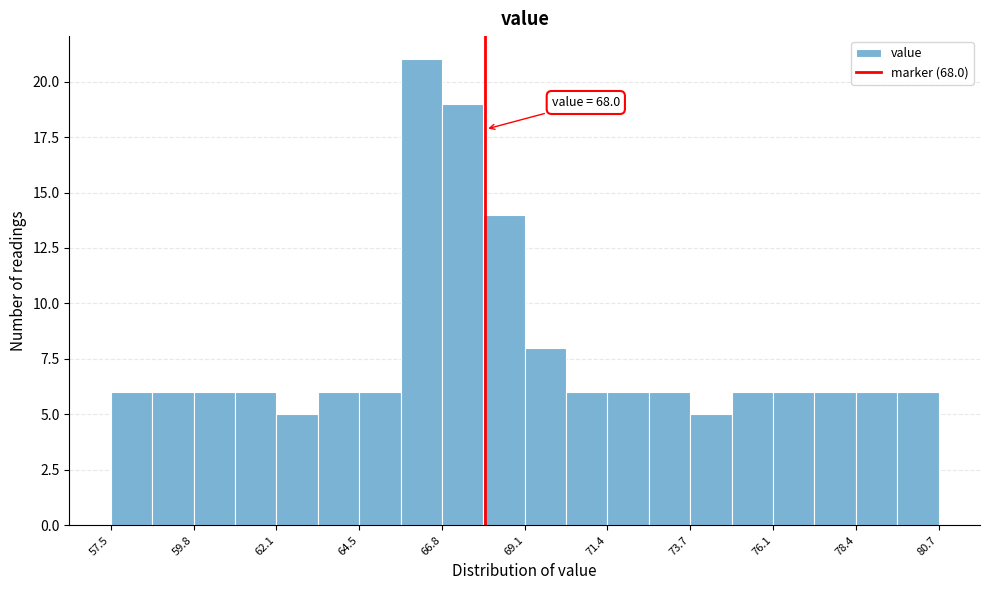

Read against the x-axis, roughly where is the centre of the tallest bar?

66.0